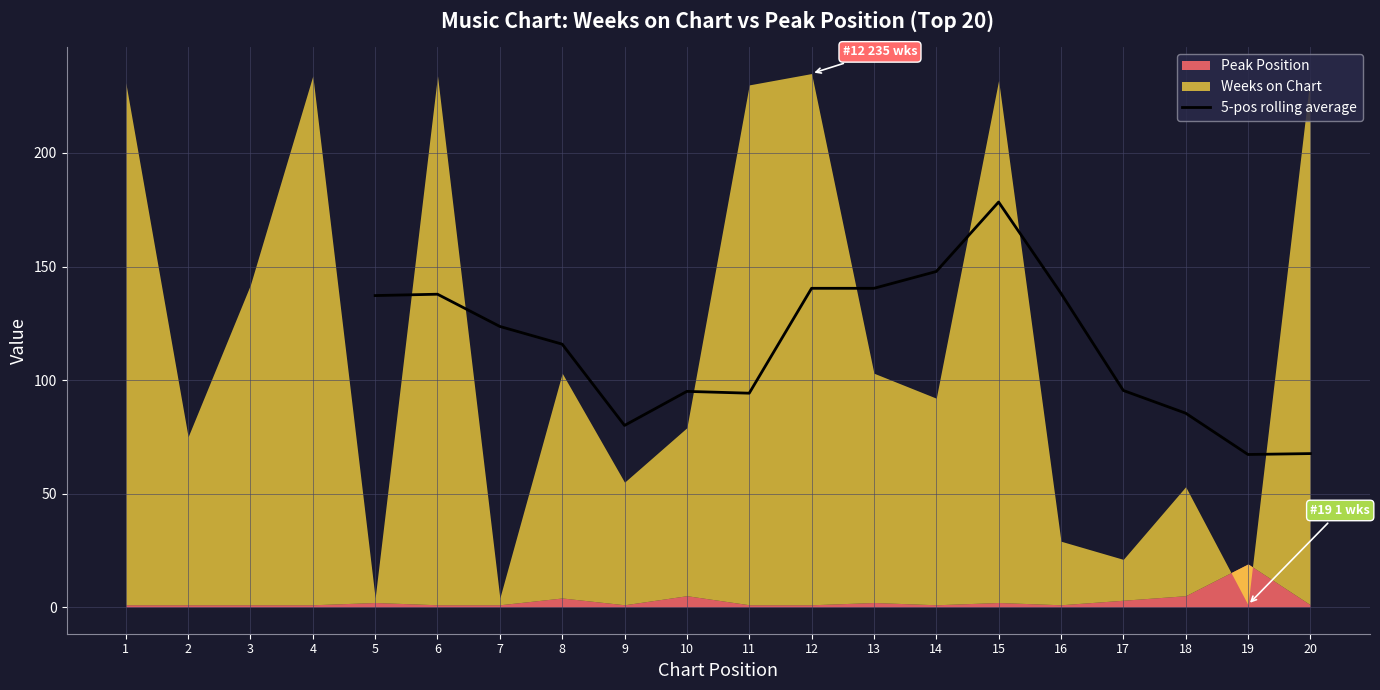

The 5-pos rolling average series shows 115.8 at 8. True or false?

True